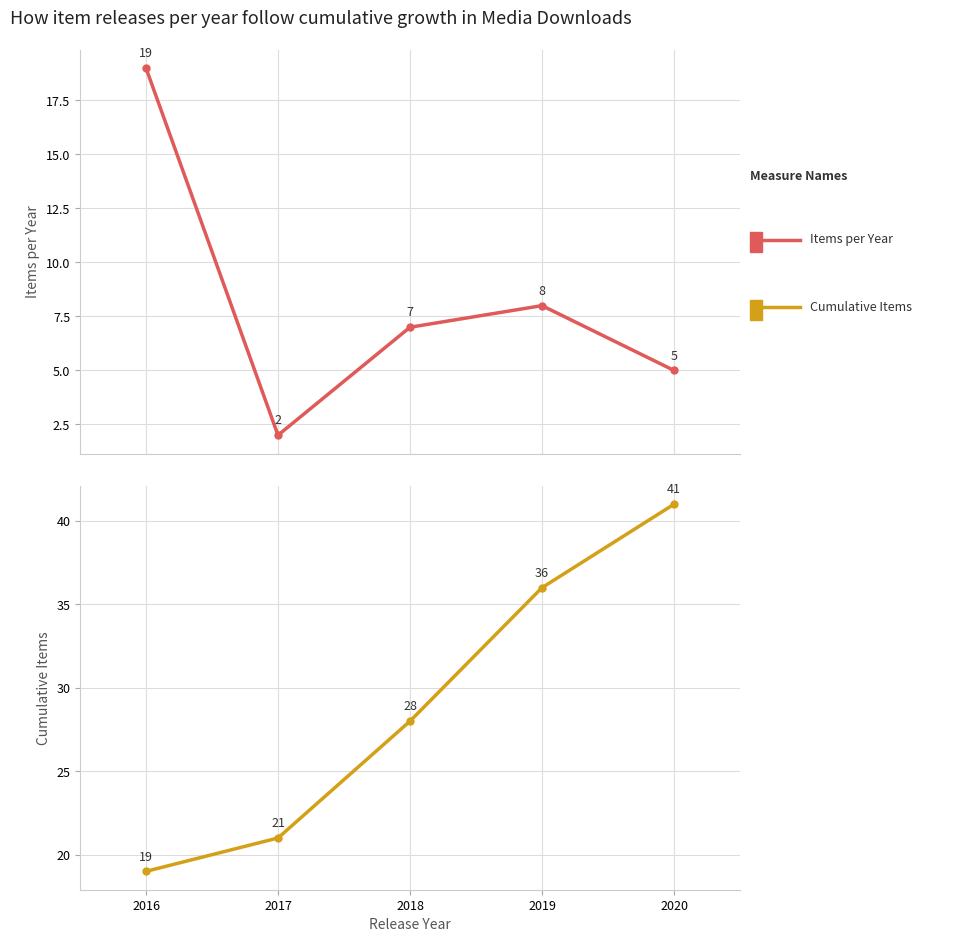

What is the value of the Cumulative Items point at the 1st from the left?

19